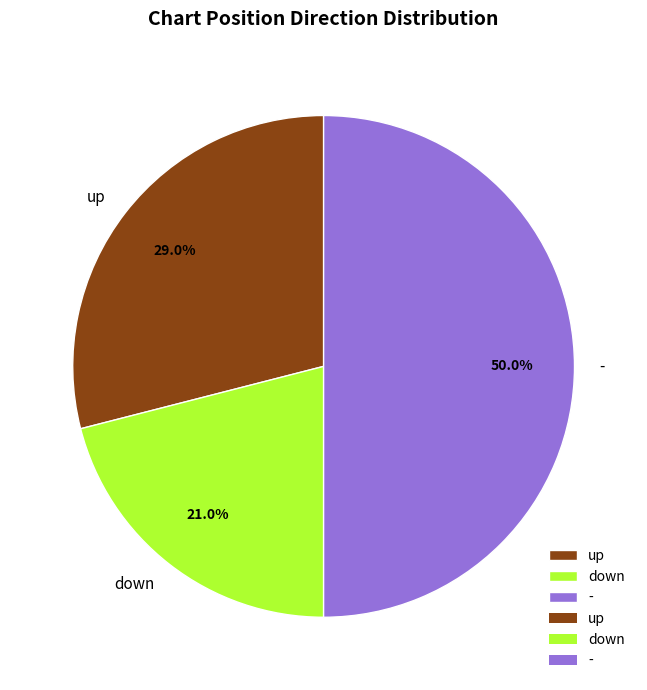

Is the sum of up and - greater than half?

Yes